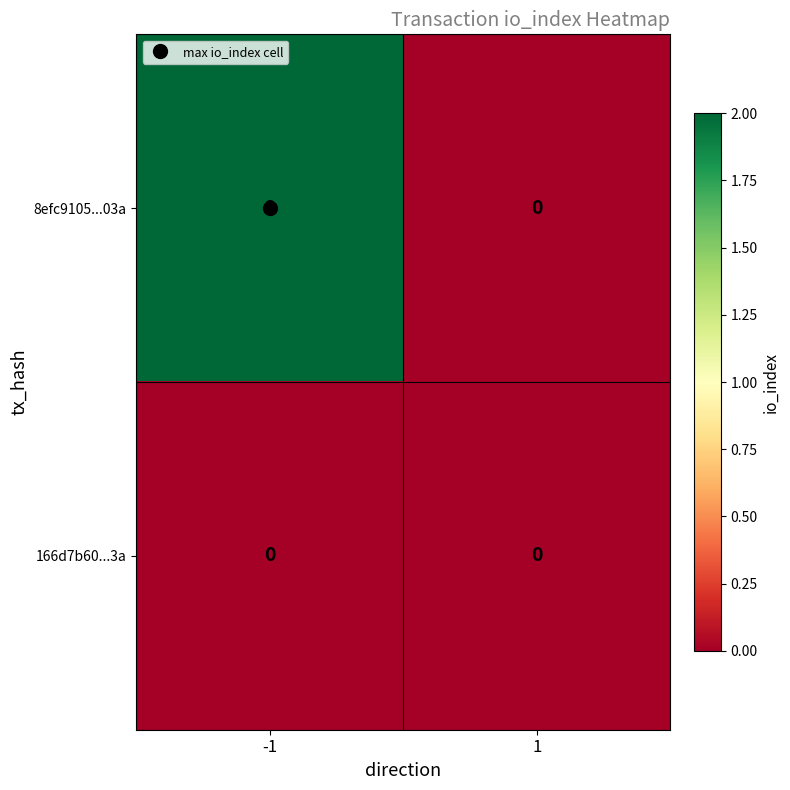

Rank the series at -1 from highest to lowest value.

8efc9105...03a, 166d7b60...3a